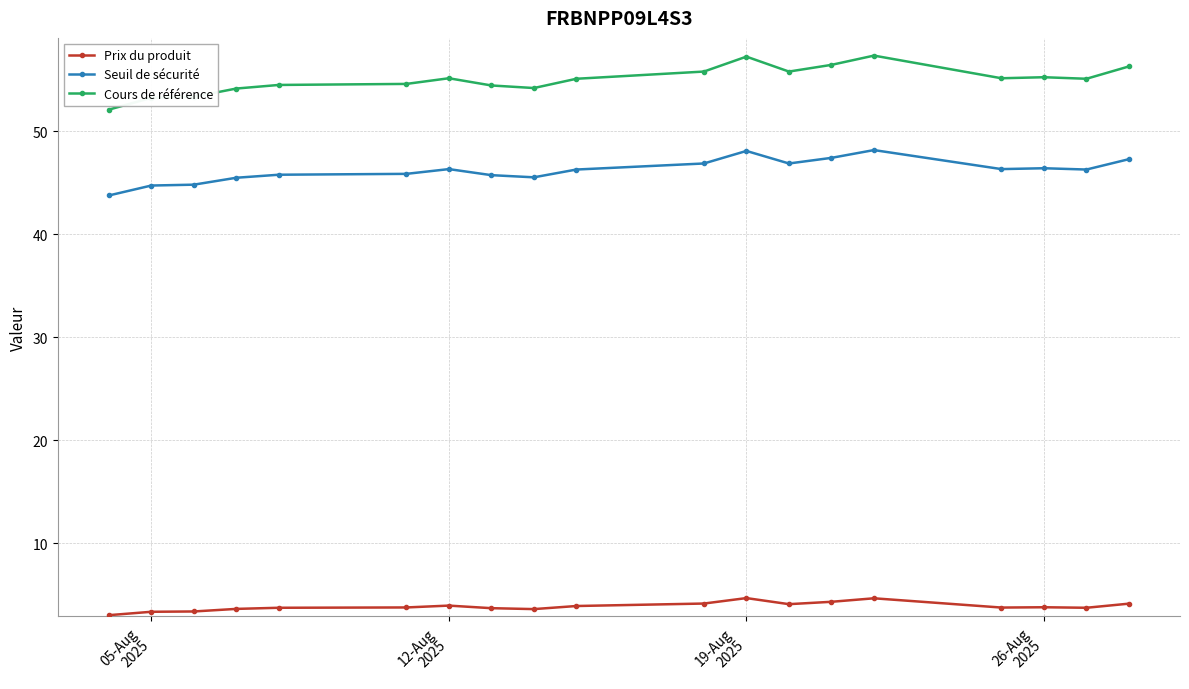

What is the difference between the maximum and minimum values in the Prix du produit series?

1.7